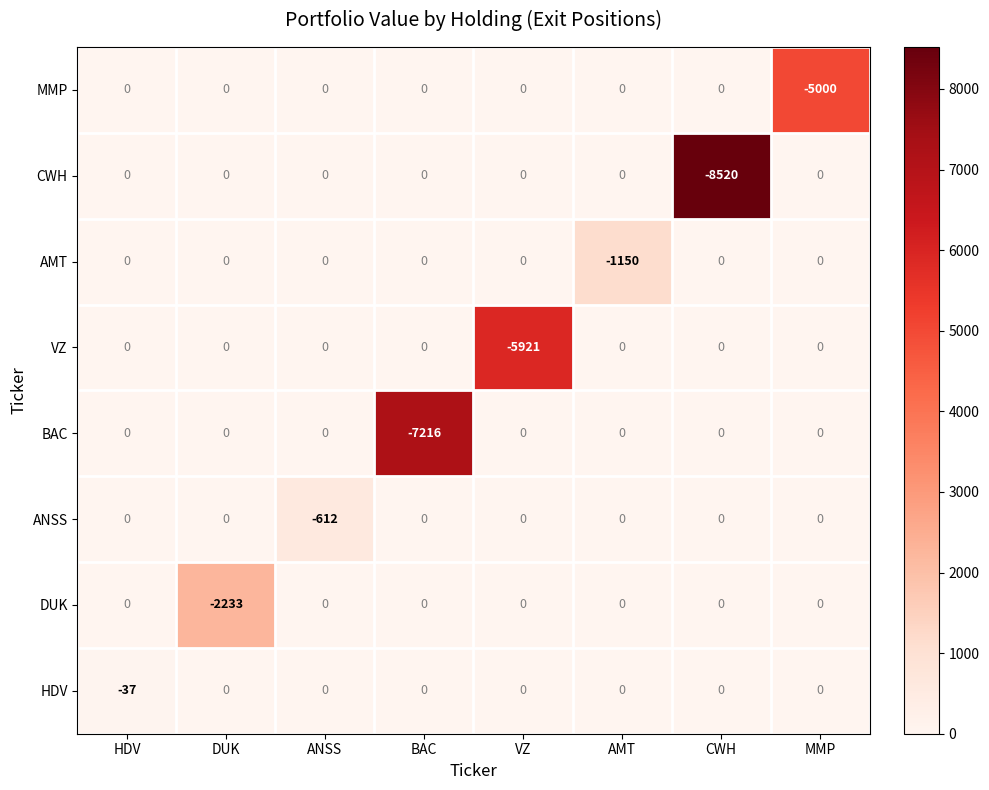

Which series has the largest total across all categories?

HDV